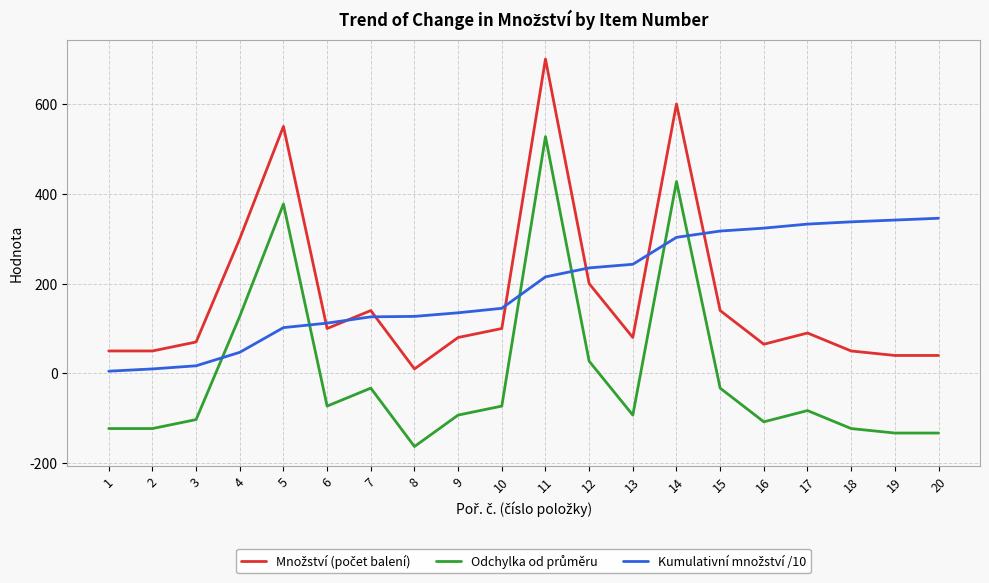

At which category is the sum across all series the highest?

11